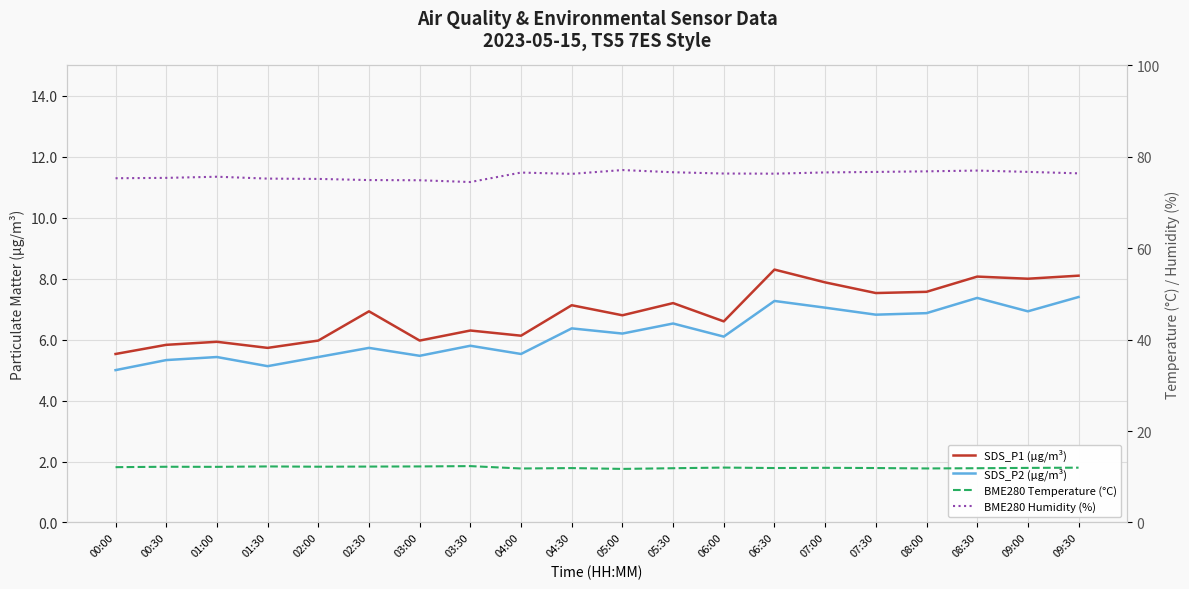

Where is the first local maximum for BME280 Humidity (%)?

01:00